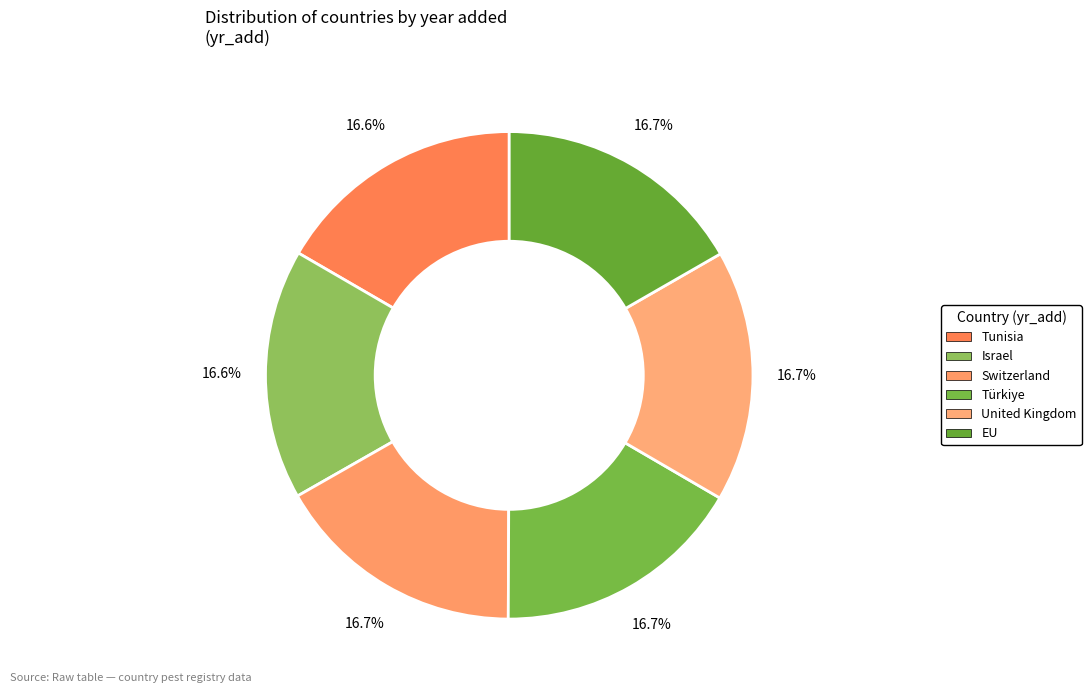

What percentage is the Tunisia slice, to the nearest percent?

17%